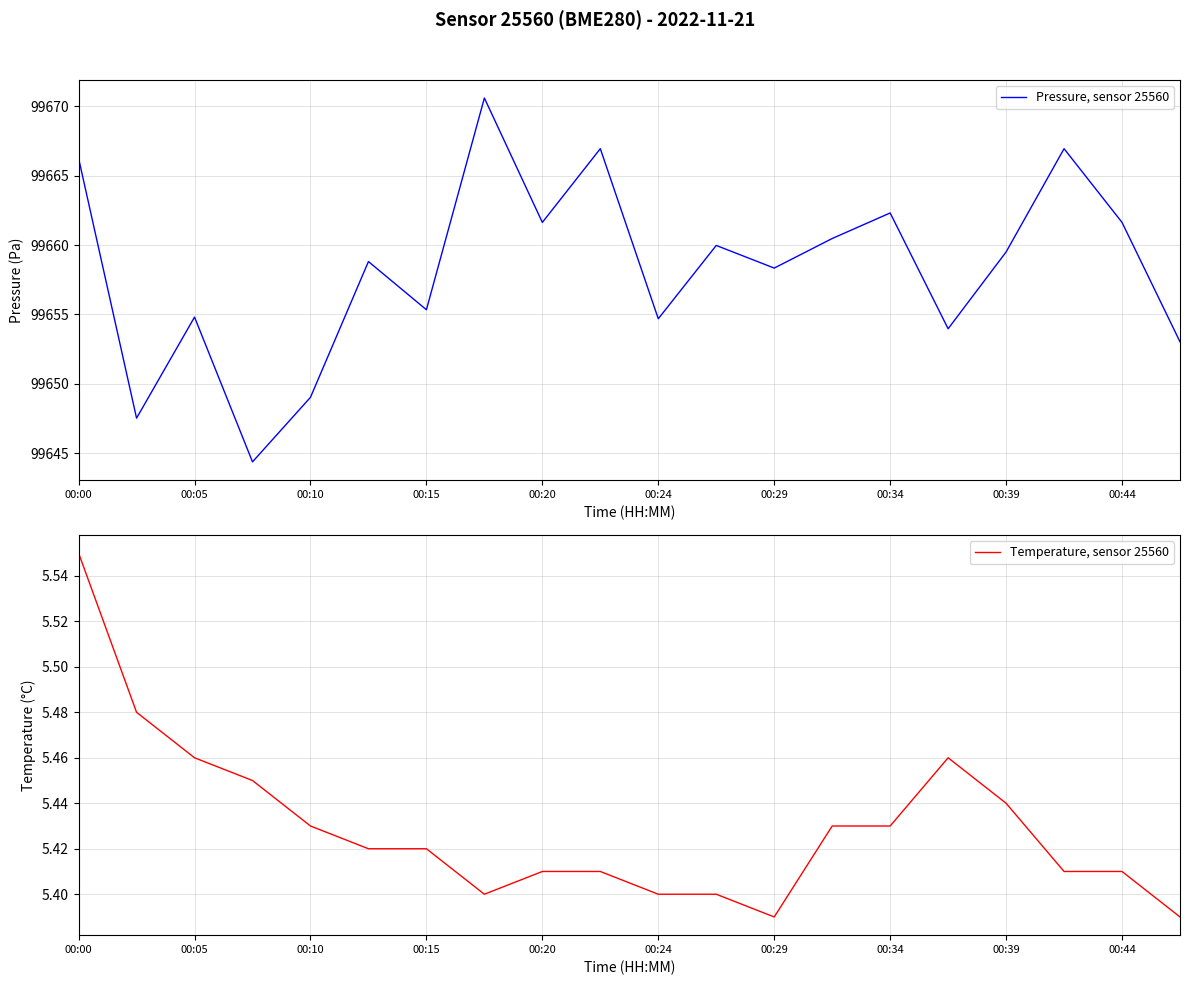

True or false: Temperature, sensor 25560 and Pressure, sensor 25560 cross at least once.

False